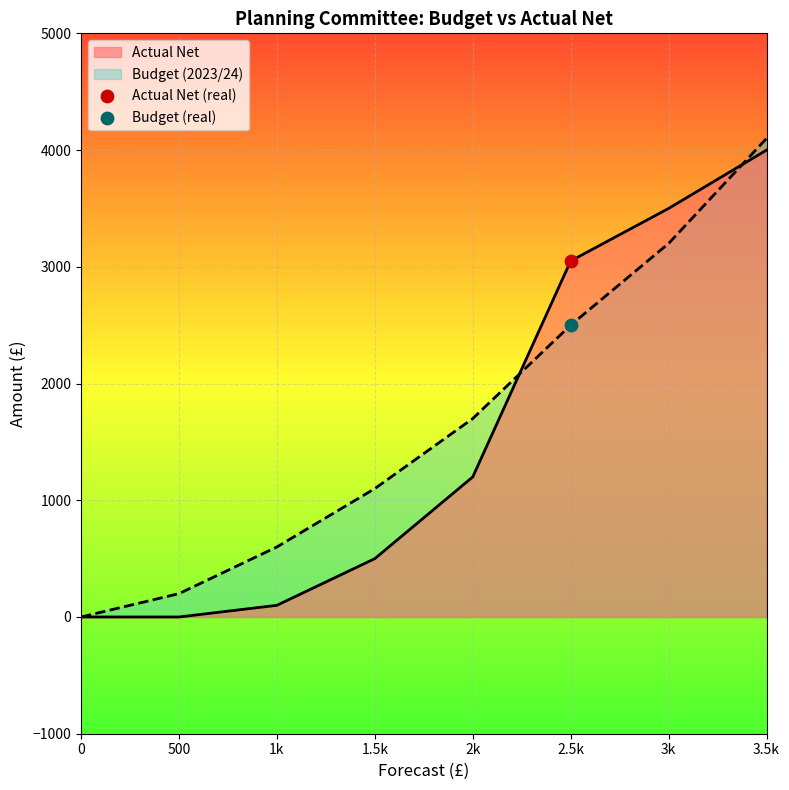

Between 1k and 2.5k, which series saw the biggest shift?

Actual Net